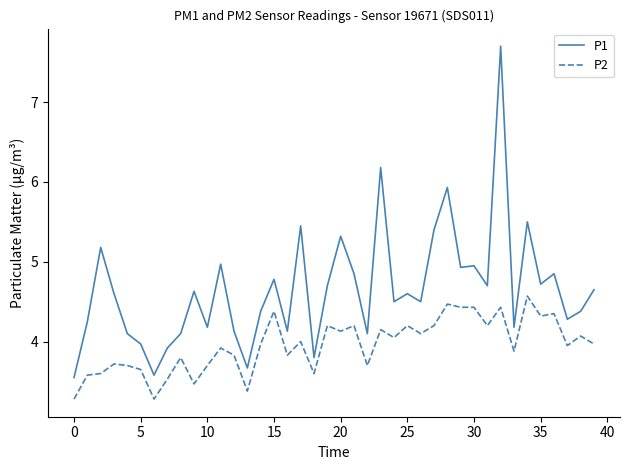

Which series has the largest total across all categories?

P1